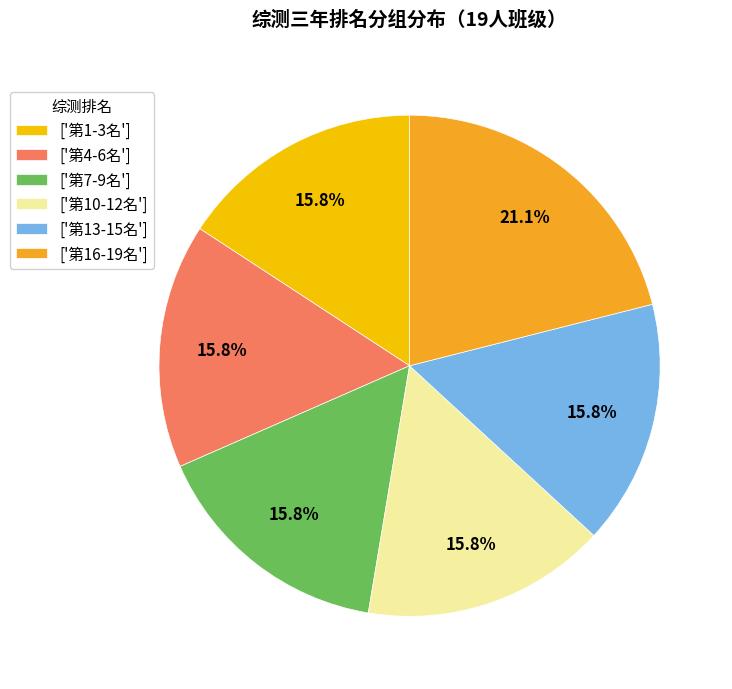

Approximately how many times larger is the value at ['第13-15名'] compared to ['第7-9名']?

1.0